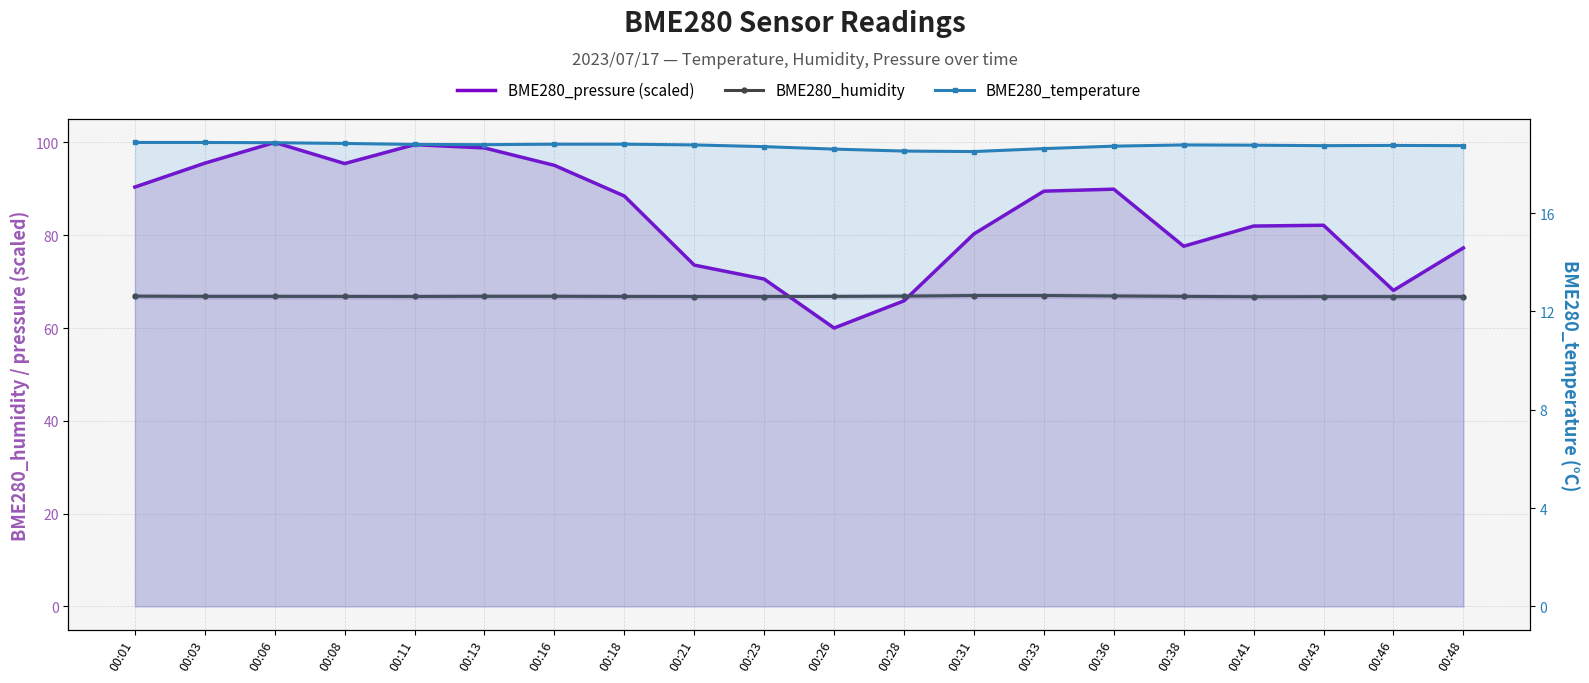

At which category is the sum across all series the highest?

00:06